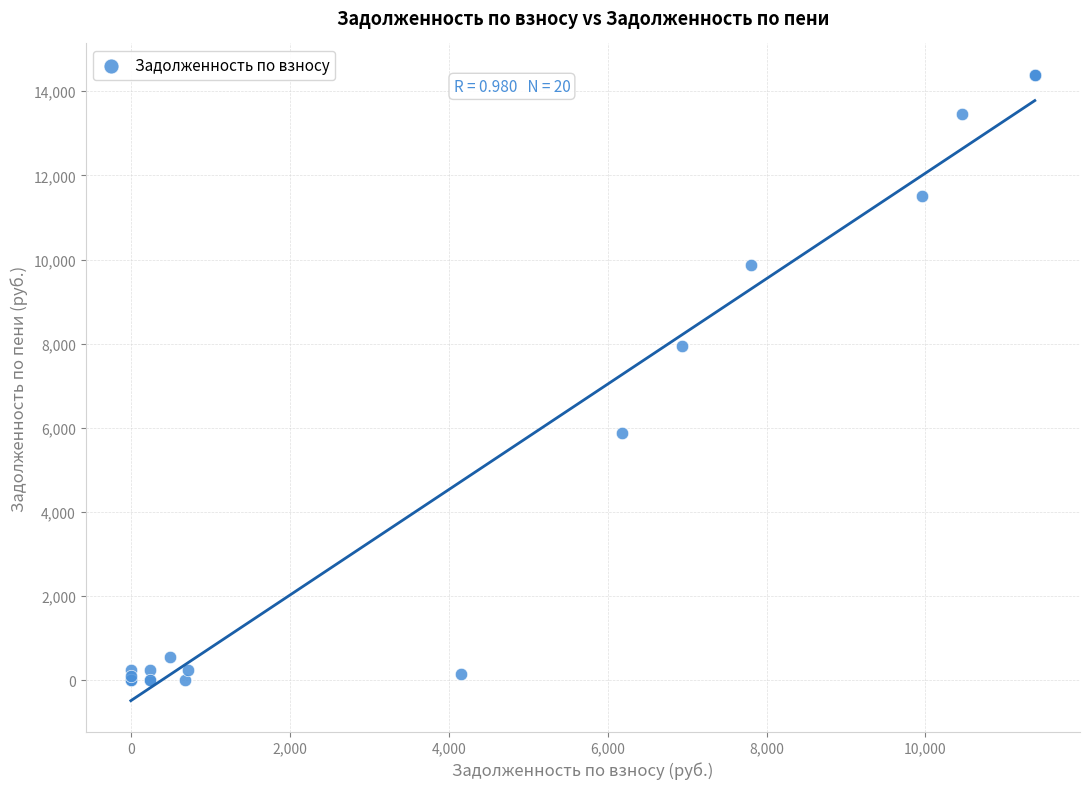

What Y value in the scatter plot is closest to 7195?

7951.5